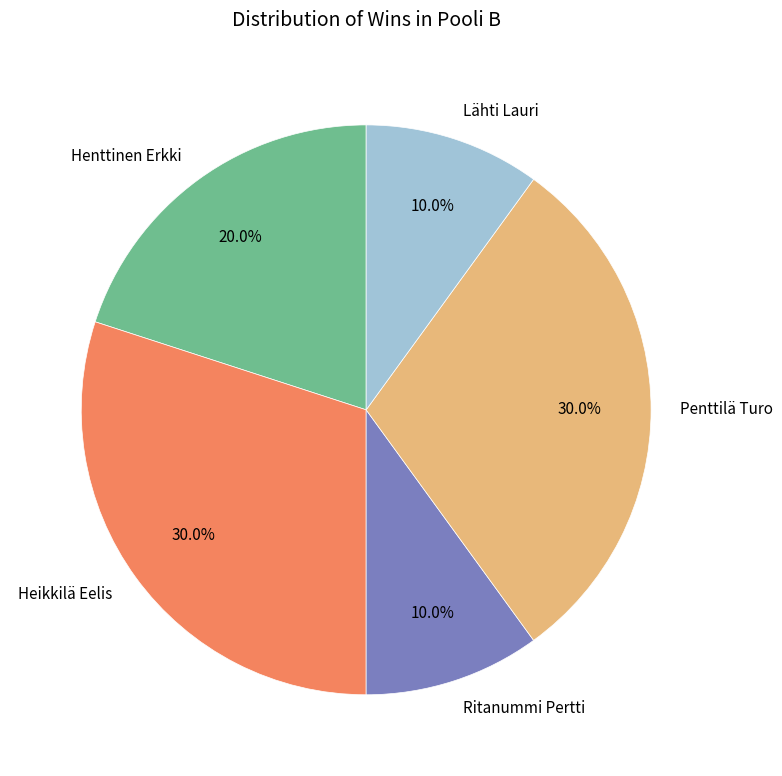

To the nearest percent, what is the difference between the Penttilä Turo and Ritanummi Pertti slice percentages?

20%